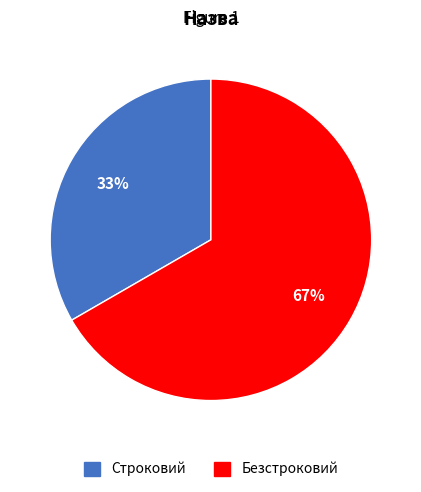

To the nearest percent, what portion does Безстроковий represent?

67%